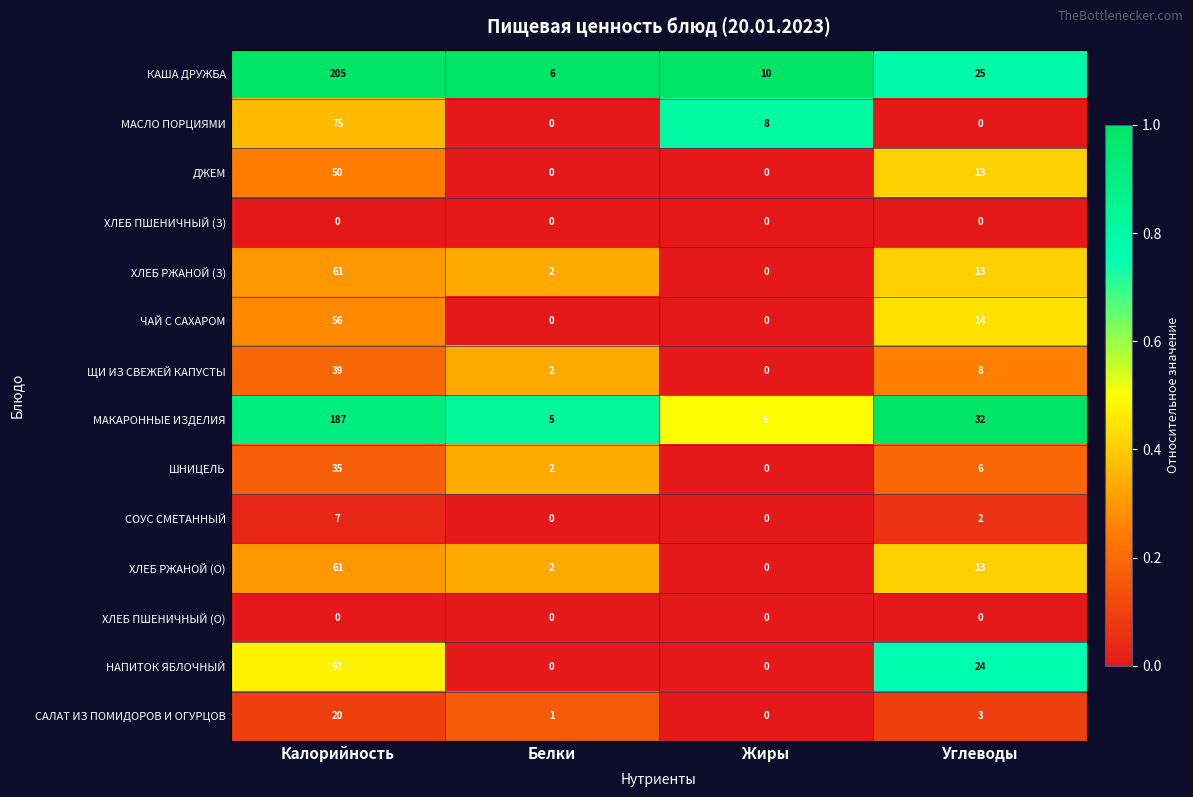

Read the ХЛЕБ РЖАНОЙ (З) value at Углеводы, to the nearest 5.

15